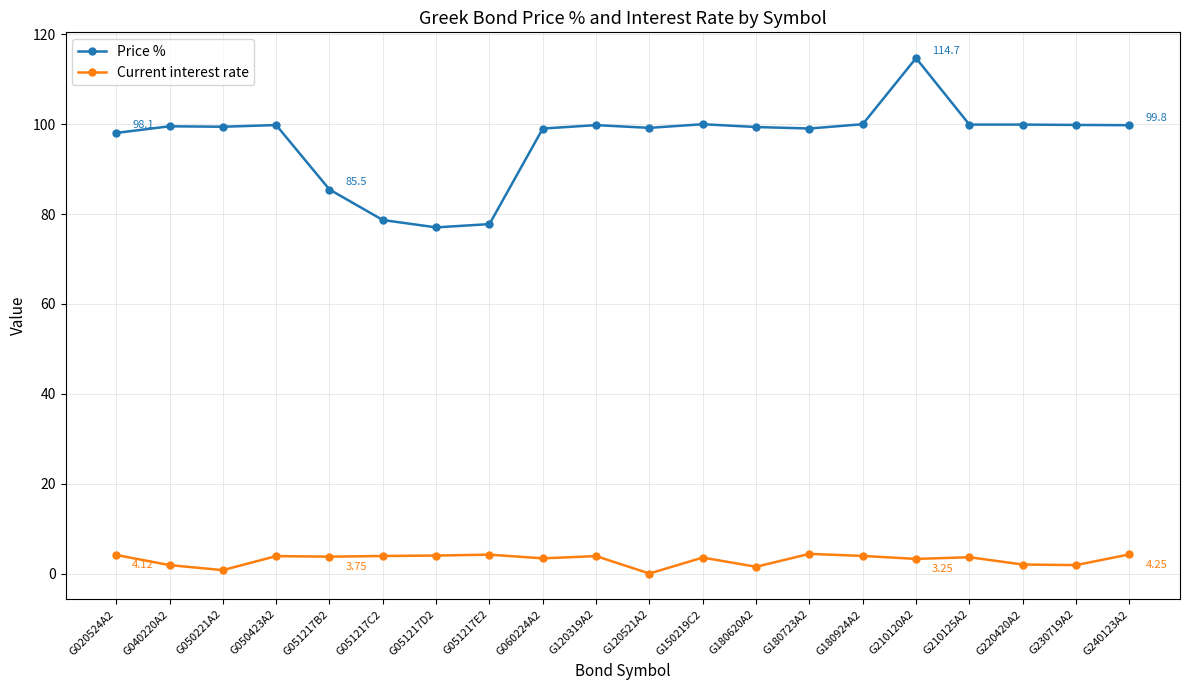

What is the average value of the Current interest rate series?

3.1